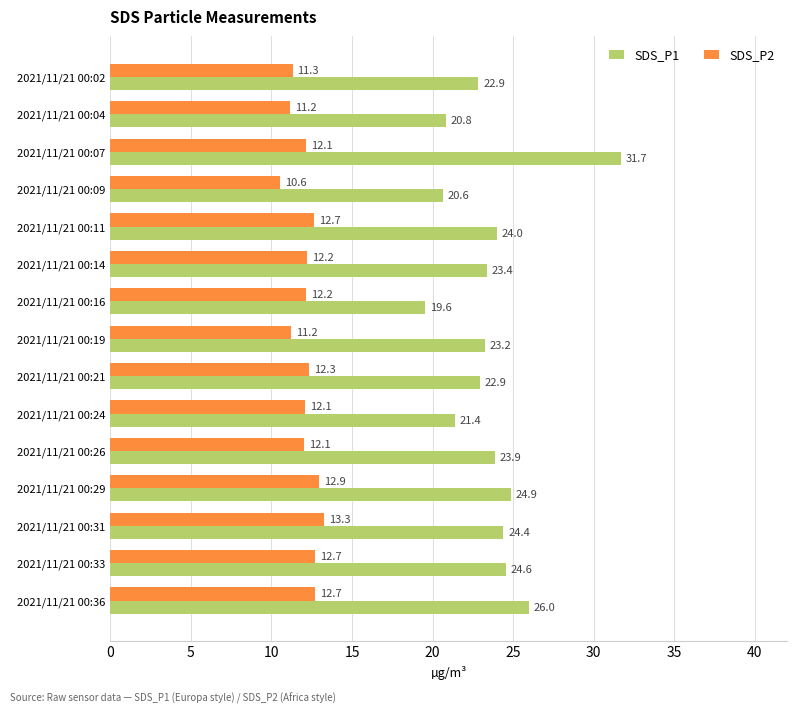

How many data points in SDS_P2 are above 12?

11